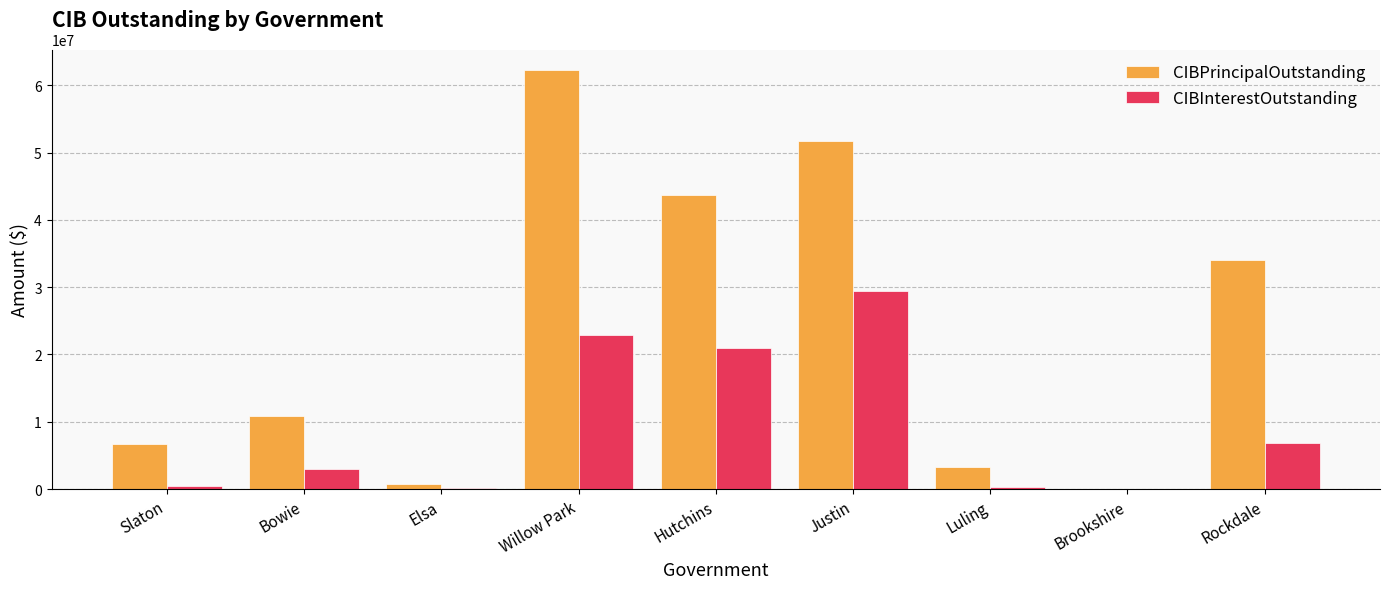

What is the difference between the CIBInterestOutstanding values at Luling and Rockdale?

6590556.0